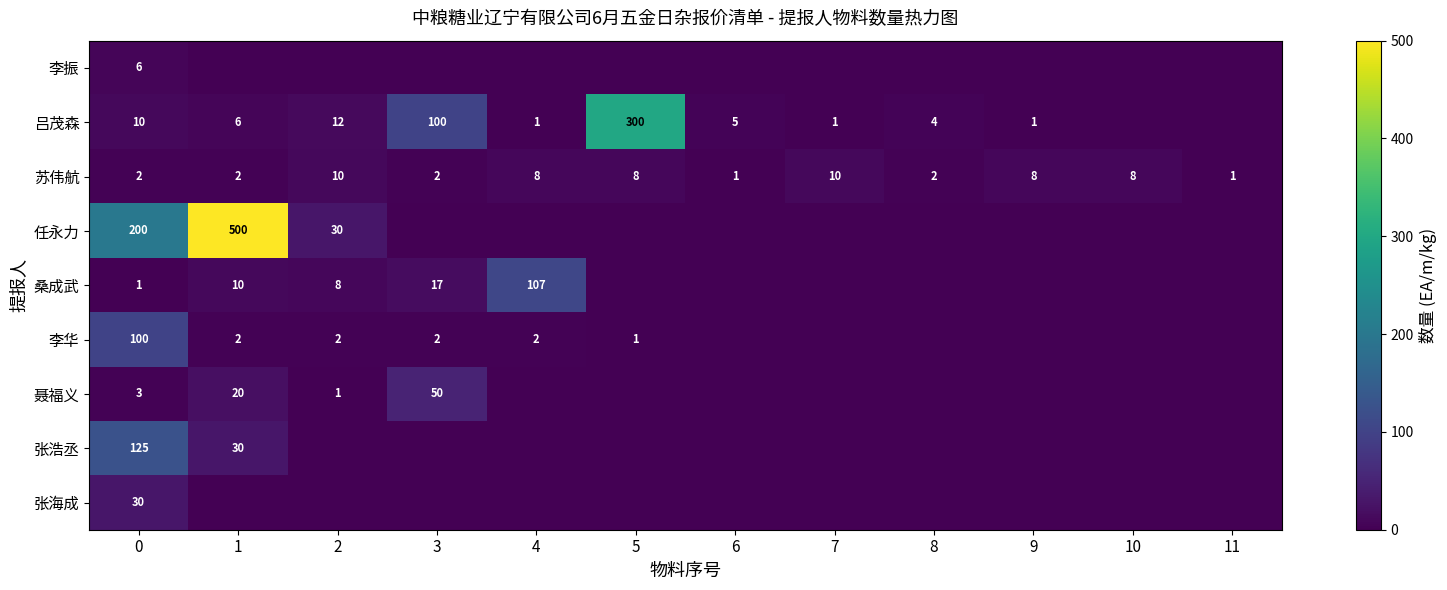

What is the highest value of the 苏伟航 series?

10